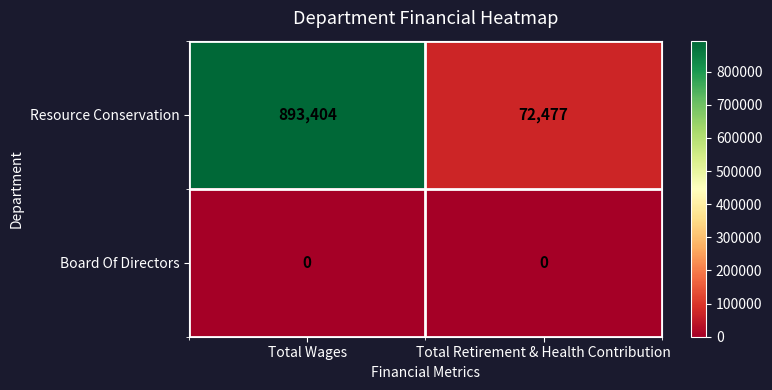

At which category is the sum across all series the highest?

Total Wages